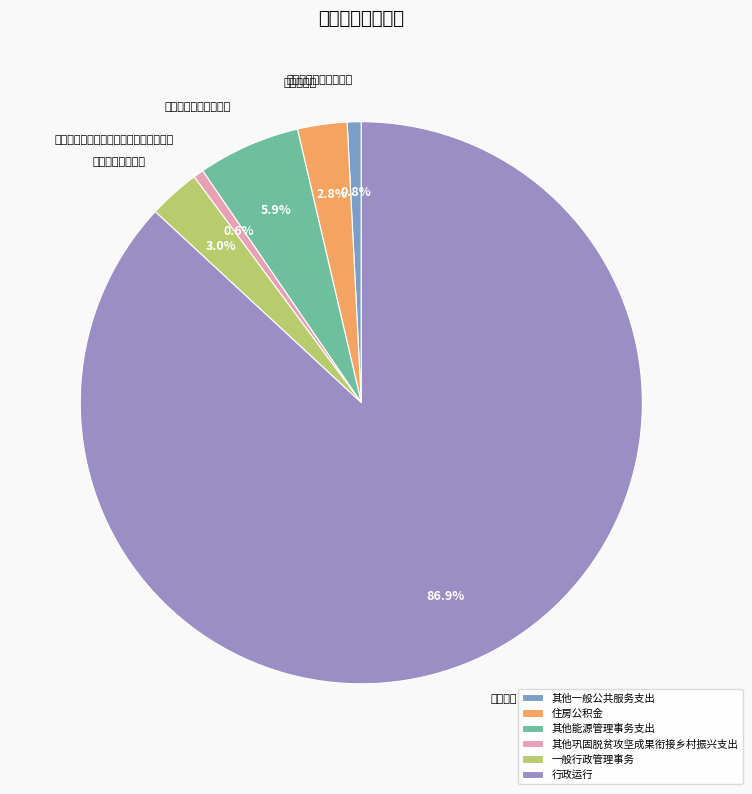

Count the number of slices in the pie.

6